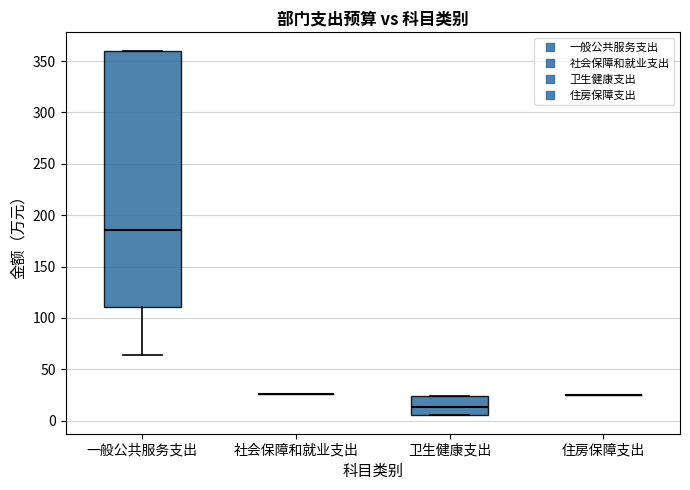

Which box is the tallest, from its lower edge to its upper edge?

一般公共服务支出